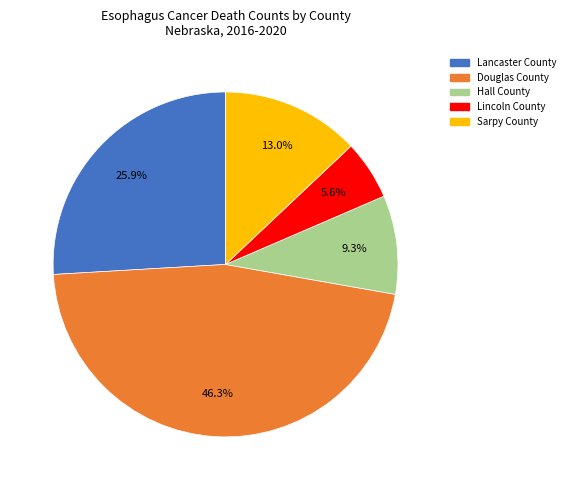

To the nearest percent, what portion does Douglas County represent?

46%